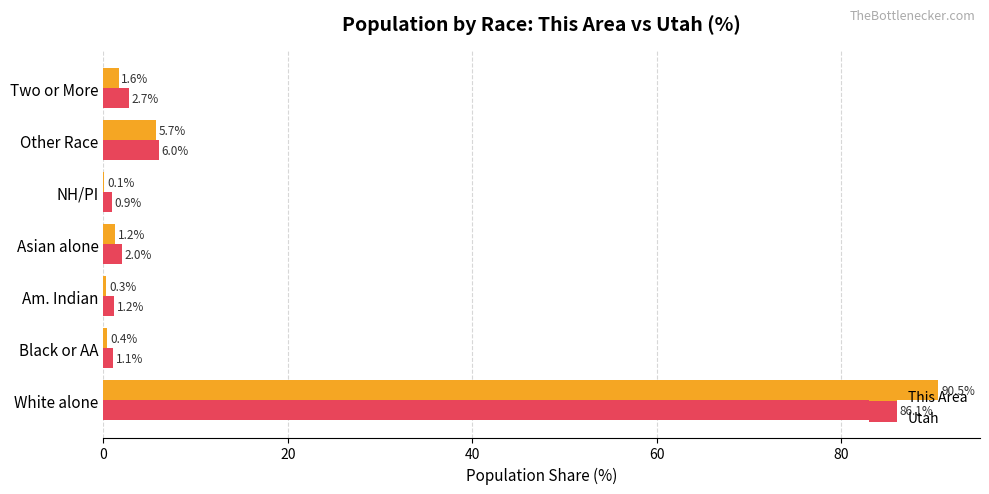

What is the approximate value of Utah at Am. Indian?

1.2